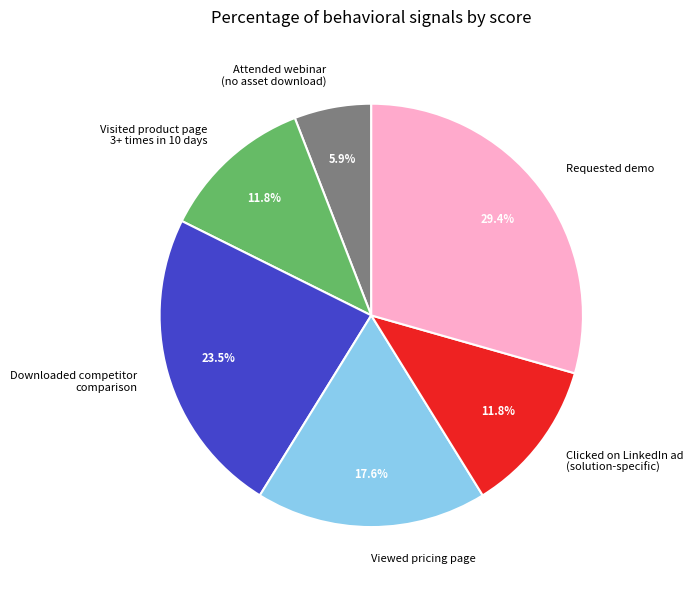

Is there any slice that represents more than half of the pie?

No